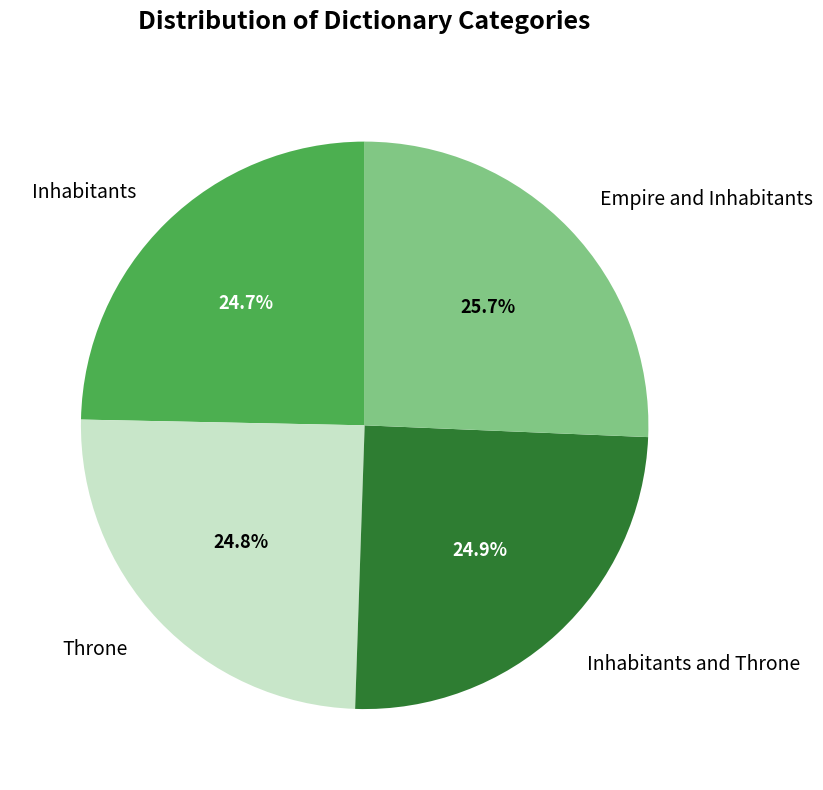

To the nearest percent, what is the combined percentage of Throne and Inhabitants and Throne?

50%